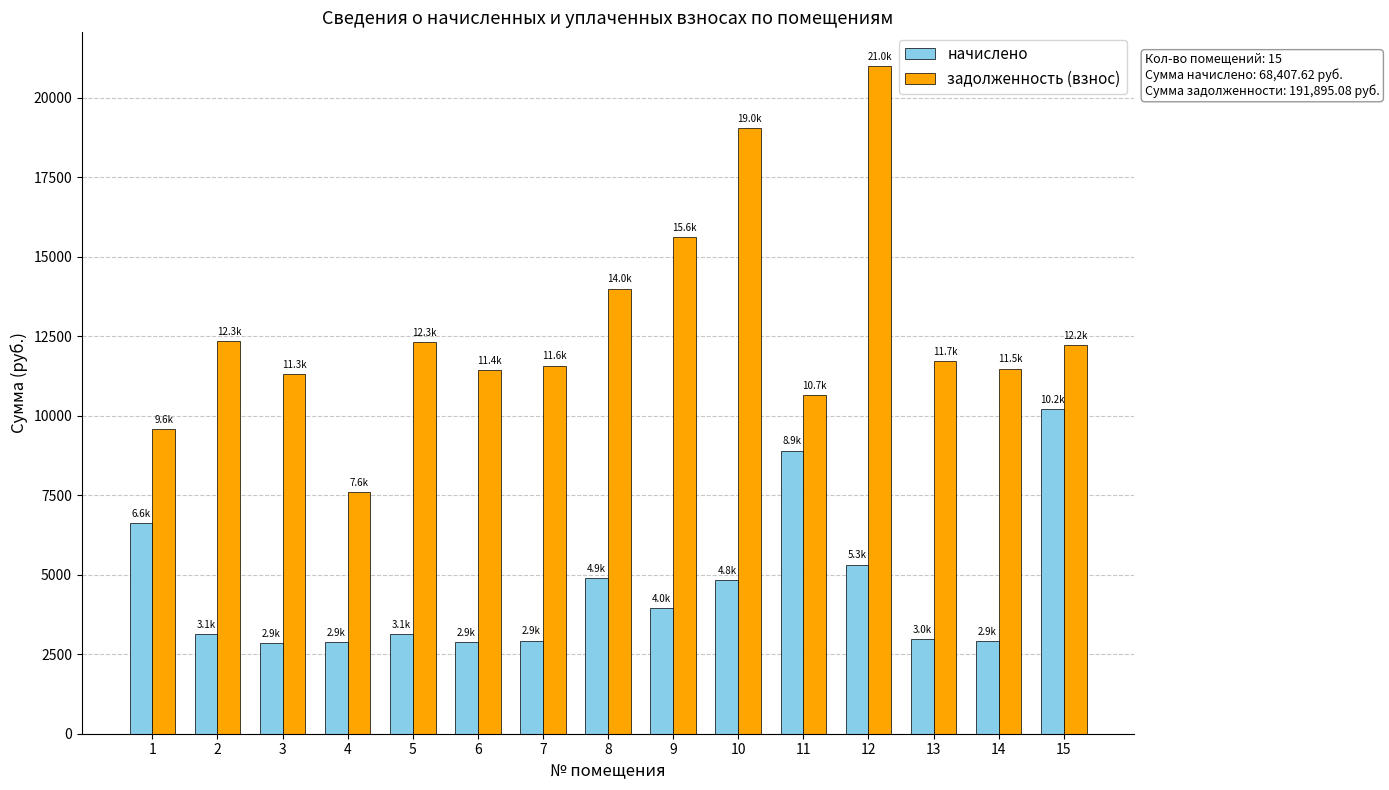

Does the chart contain stacked bars?

No